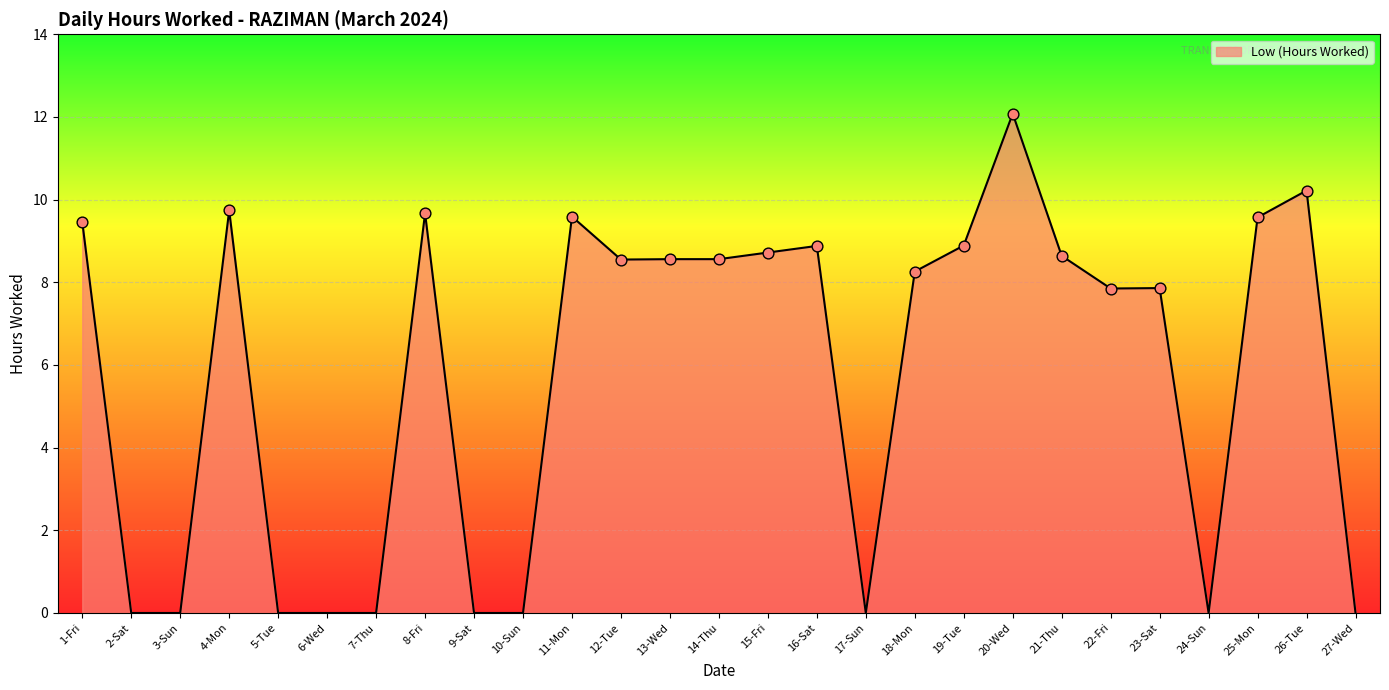

Approximately how many times larger is the value at 26-Tue compared to 1-Fri?

1.1